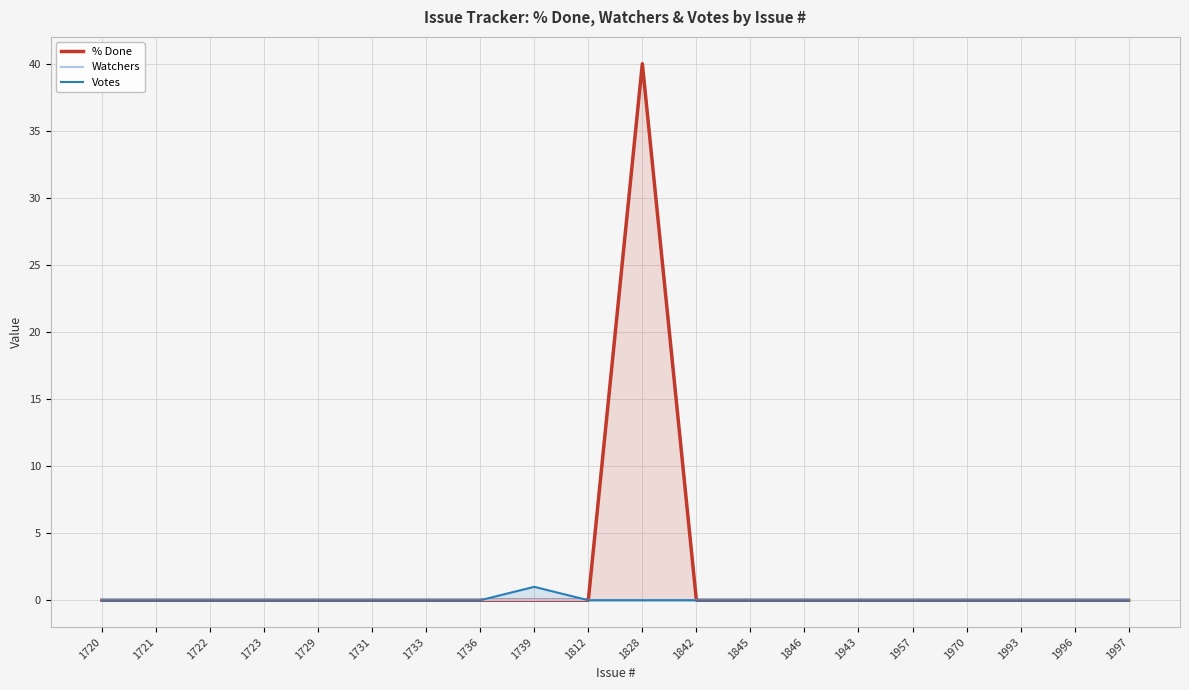

Count the number of categories in the chart.

20